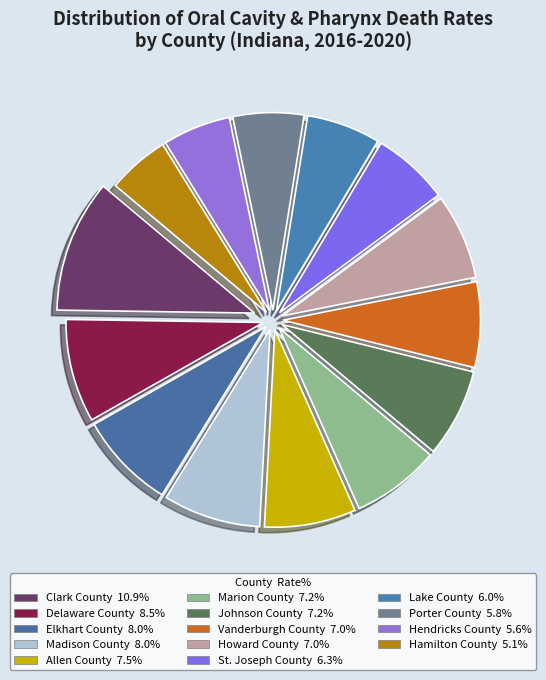

Approximately how many times larger is the value at Clark County compared to St. Joseph County?

1.7